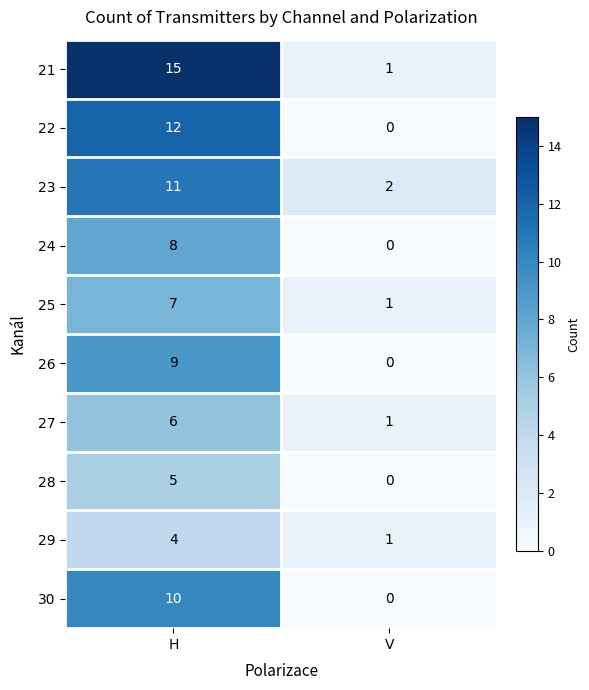

Is it true that 23 equals 15 at H?

False